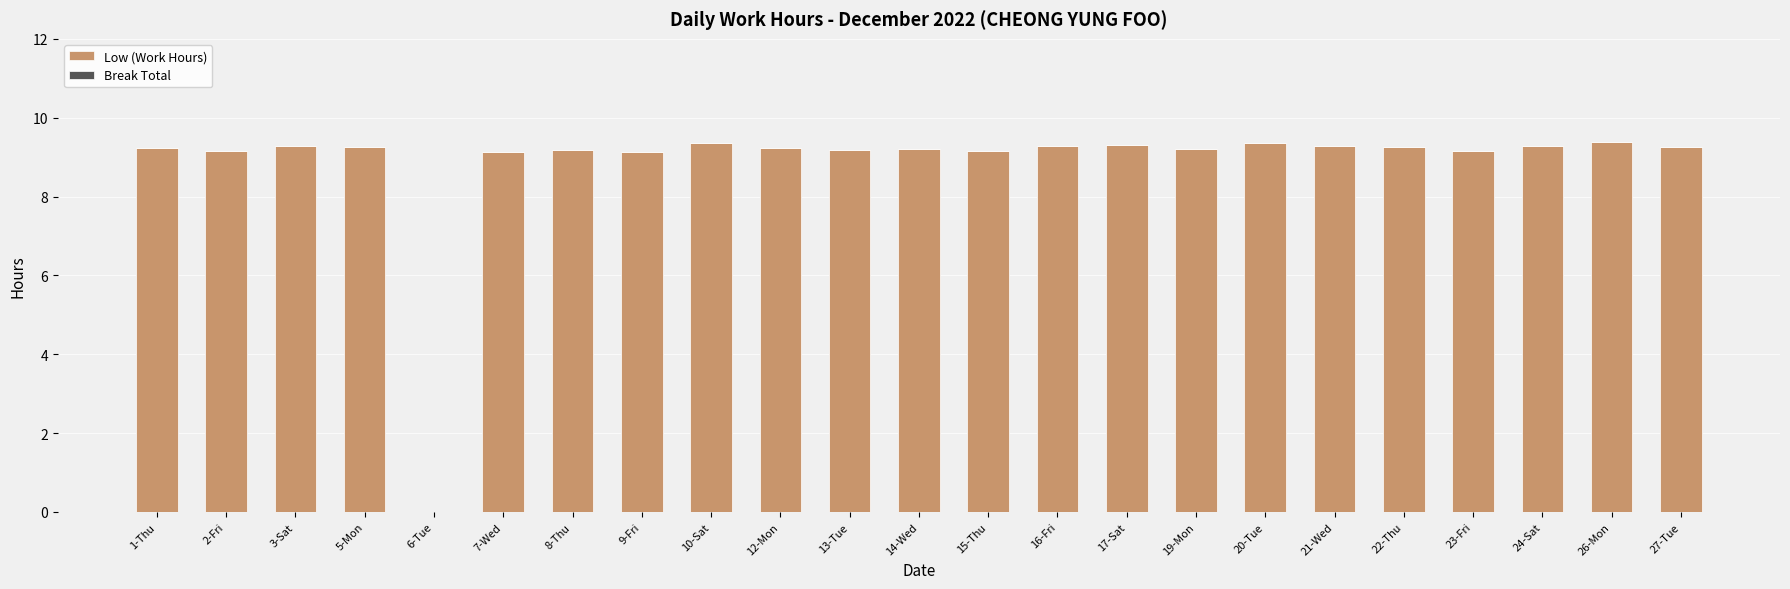

Where is the data nearest to the value 4?

6-Tue